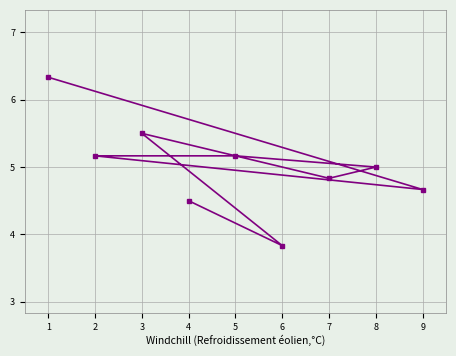

How many interior local valleys (lower than both neighbors) does the data have?

3